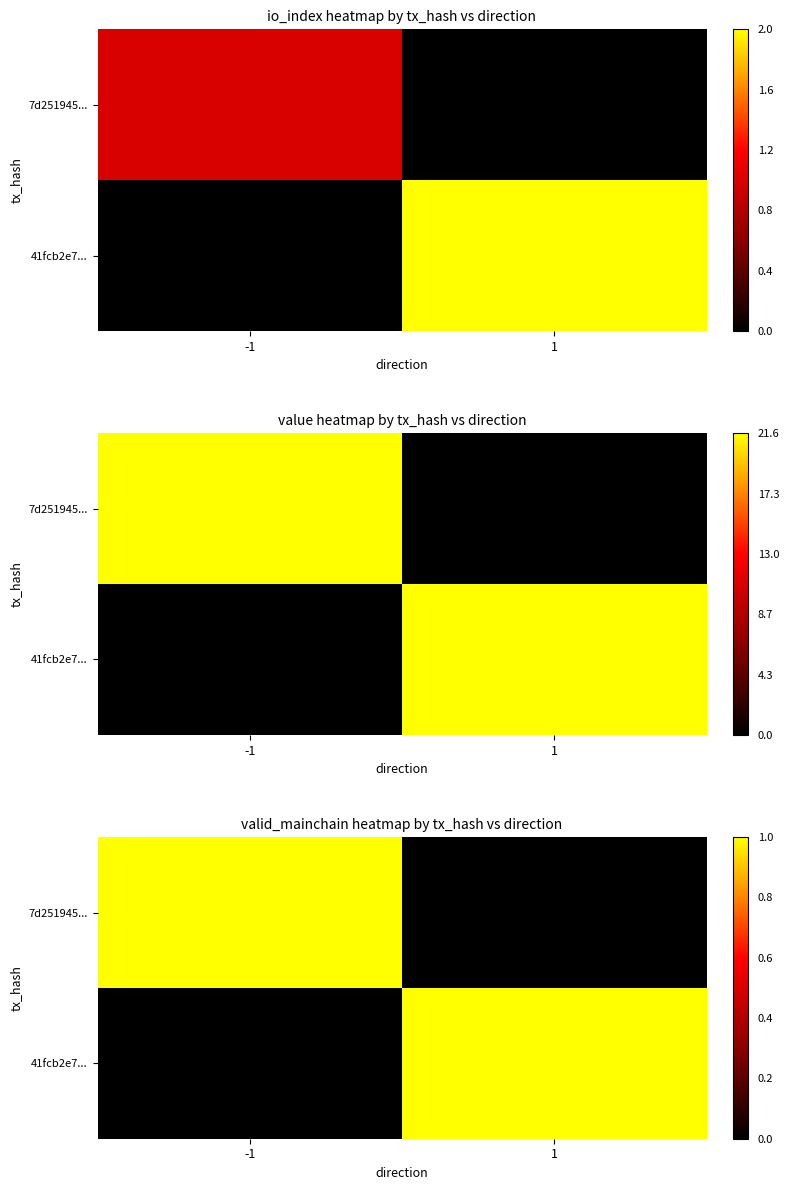

What is the difference between the highest and lowest values at 1?

1